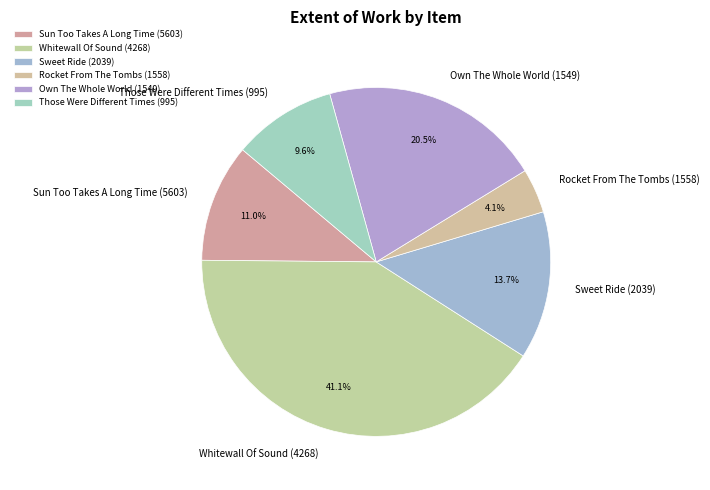

What percentage is NOT represented by Sun Too Takes A Long Time (5603)?

89.0%